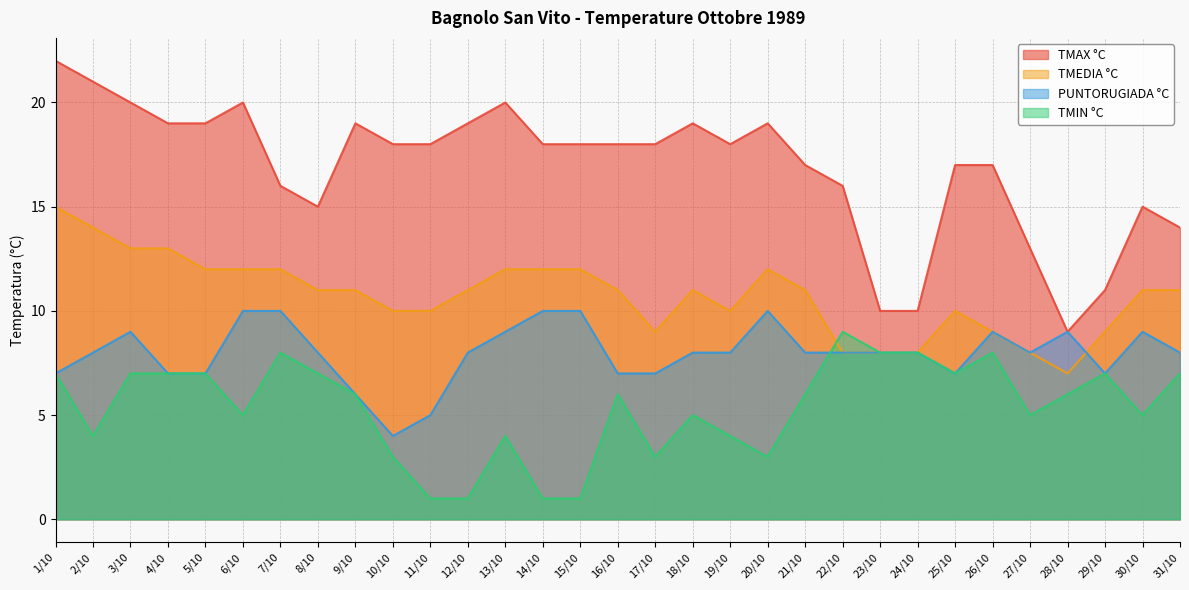

Reading left to right, list all the values displayed in this chart.

TMAX °C: 22	21	20	19	19	20	16	15	19	18	18	19	20	18	18	18	18	19	18	19	17	16	10	10	17	17	13	9	11	15	14
TMEDIA °C: 15	14	13	13	12	12	12	11	11	10	10	11	12	12	12	11	9	11	10	12	11	8	8	8	10	9	8	7	9	11	11
PUNTORUGIADA °C: 7	8	9	7	7	10	10	8	6	4	5	8	9	10	10	7	7	8	8	10	8	8	8	8	7	9	8	9	7	9	8
TMIN °C: 7	4	7	7	7	5	8	7	6	3	1	1	4	1	1	6	3	5	4	3	6	9	8	8	7	8	5	6	7	5	7